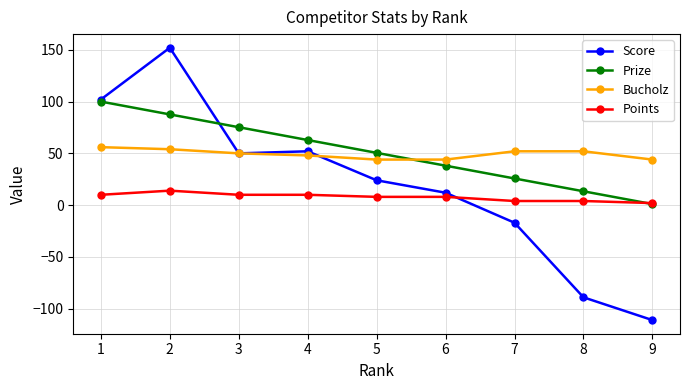

Read the Score value at 3.

50.0